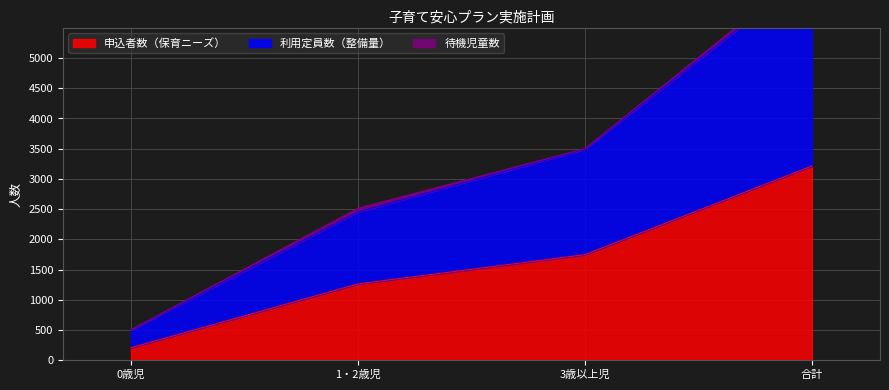

What is the sum of all 申込者数（保育ニーズ） values?

6428